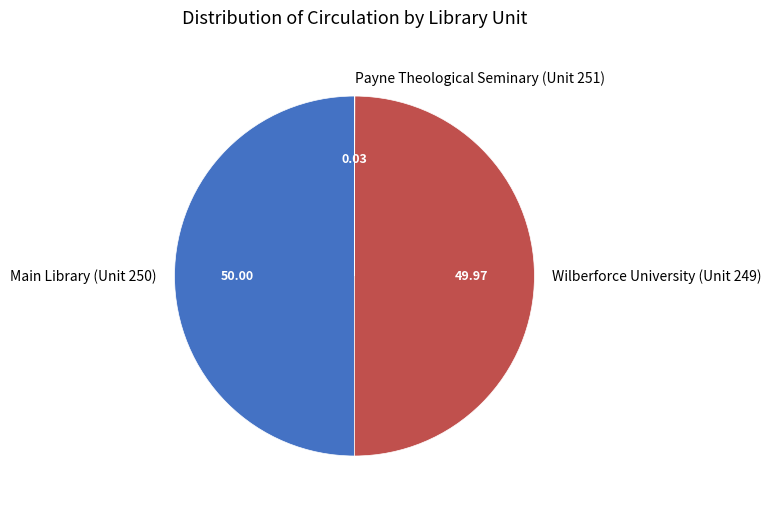

Which has a higher value, Wilberforce University (Unit 249) or Payne Theological Seminary (Unit 251)?

Wilberforce University (Unit 249)